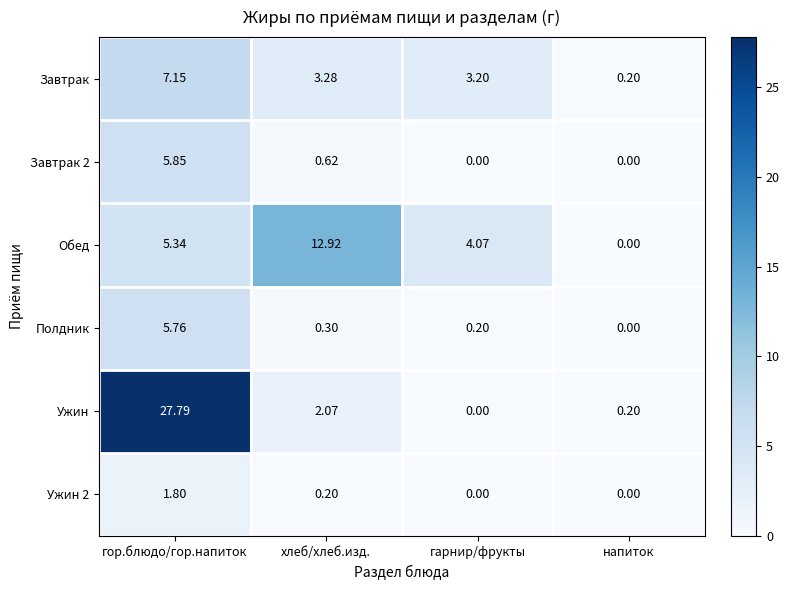

Which series has the largest total across all categories?

Ужин